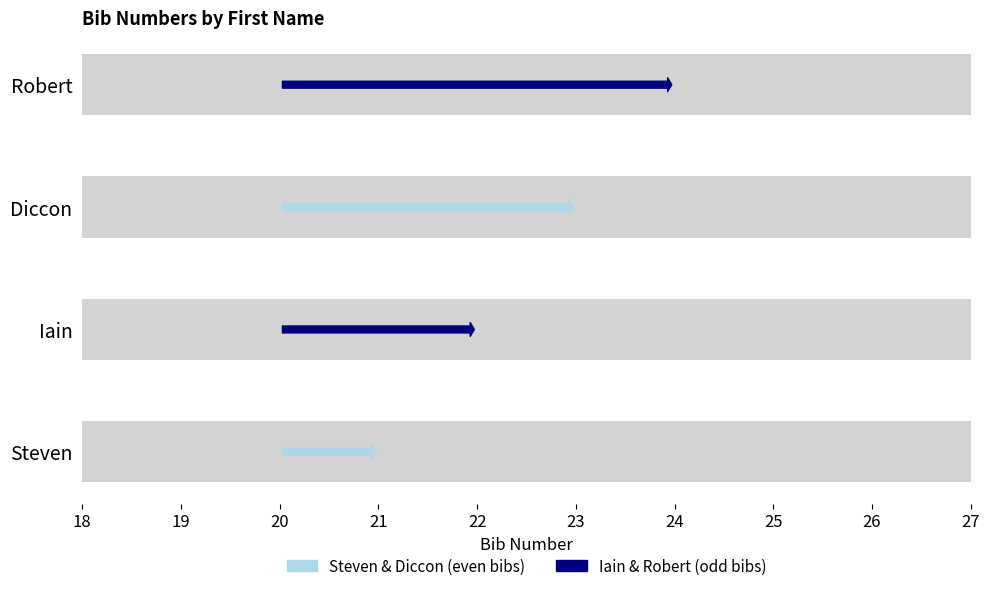

Count the values in the range 22 to 24.

3